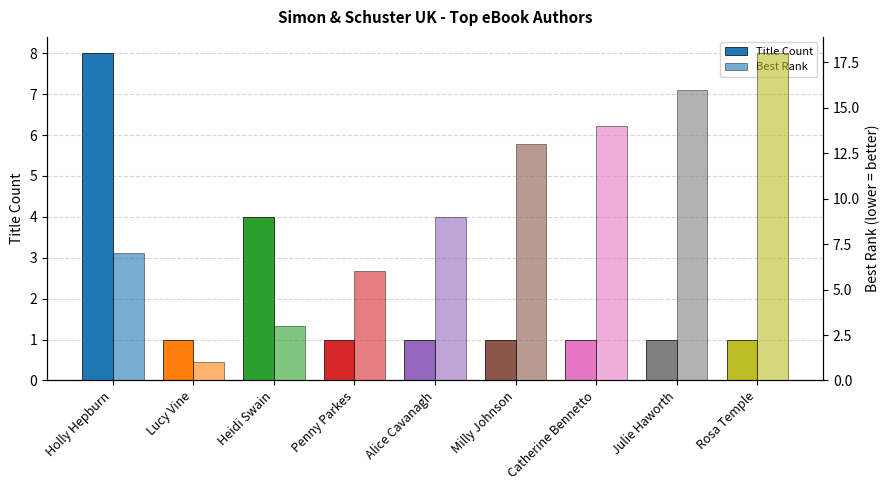

What is the highest value of the Best Rank series?

18